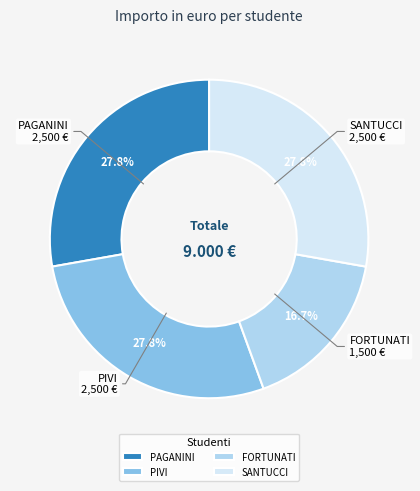

To the nearest percent, what is the difference between the SANTUCCI and FORTUNATI slice percentages?

11%